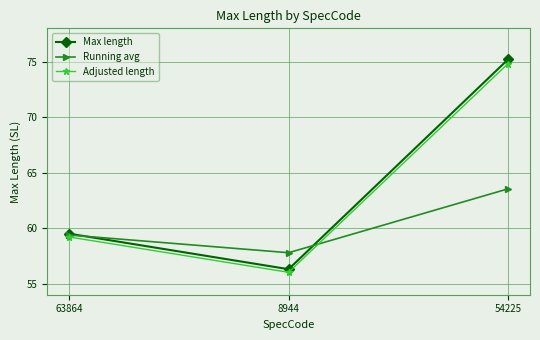

Which series changed the most between 63864 and 54225?

Max length